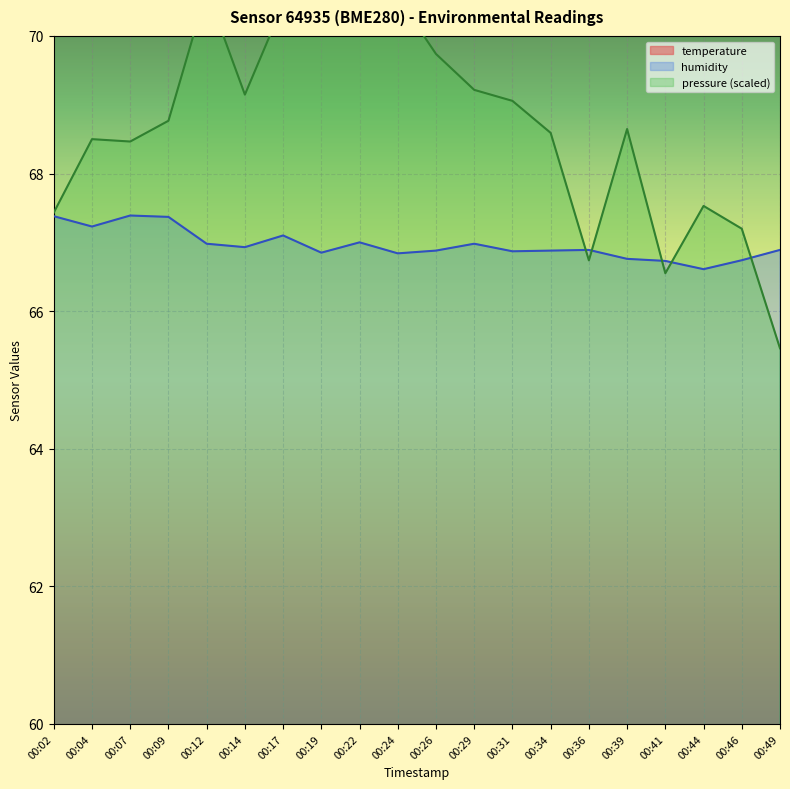

Reading right to left, what are all the values shown in this chart?

temperature: 00:49=6.0	00:46=6.1	00:44=6.1	00:41=6.1	00:39=6.1	00:36=6.0	00:34=6.0	00:31=6.0	00:29=6.0	00:26=6.0	00:24=6.0	00:22=5.9	00:19=6.0	00:17=5.9	00:14=5.9	00:12=5.8	00:09=5.7	00:07=5.7	00:04=5.6	00:02=5.5
humidity: 00:49=66.9	00:46=66.7	00:44=66.6	00:41=66.7	00:39=66.8	00:36=66.9	00:34=66.9	00:31=66.9	00:29=67.0	00:26=66.9	00:24=66.8	00:22=67.0	00:19=66.8	00:17=67.1	00:14=66.9	00:12=67.0	00:09=67.4	00:07=67.4	00:04=67.2	00:02=67.4
pressure: 00:49=65.5	00:46=67.2	00:44=67.5	00:41=66.6	00:39=68.6	00:36=66.7	00:34=68.6	00:31=69.1	00:29=69.2	00:26=69.7	00:24=70.6	00:22=71.3	00:19=70.2	00:17=70.5	00:14=69.1	00:12=70.7	00:09=68.8	00:07=68.5	00:04=68.5	00:02=67.4